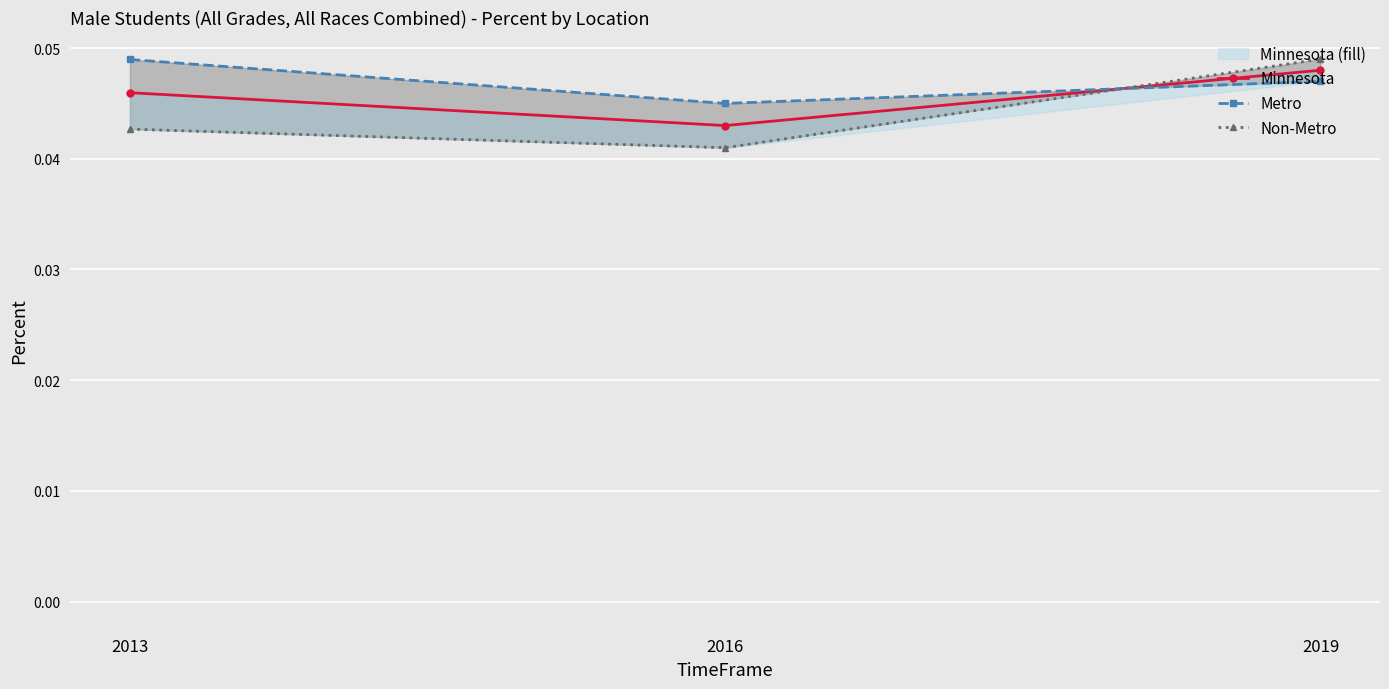

What is the total value across all series at 2013?

0.1